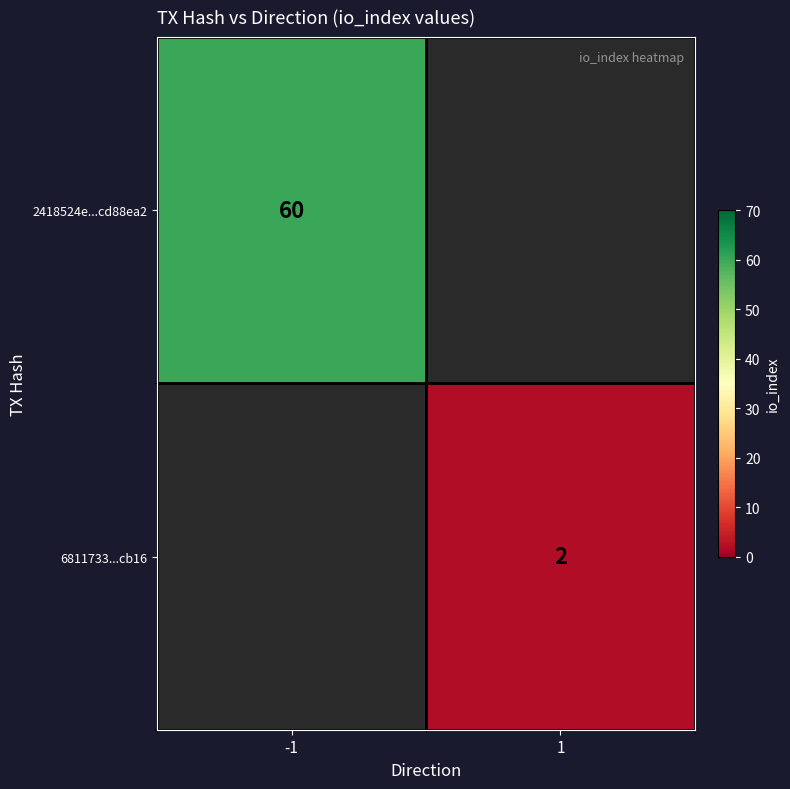

At how many categories does at least one series exceed 34?

1